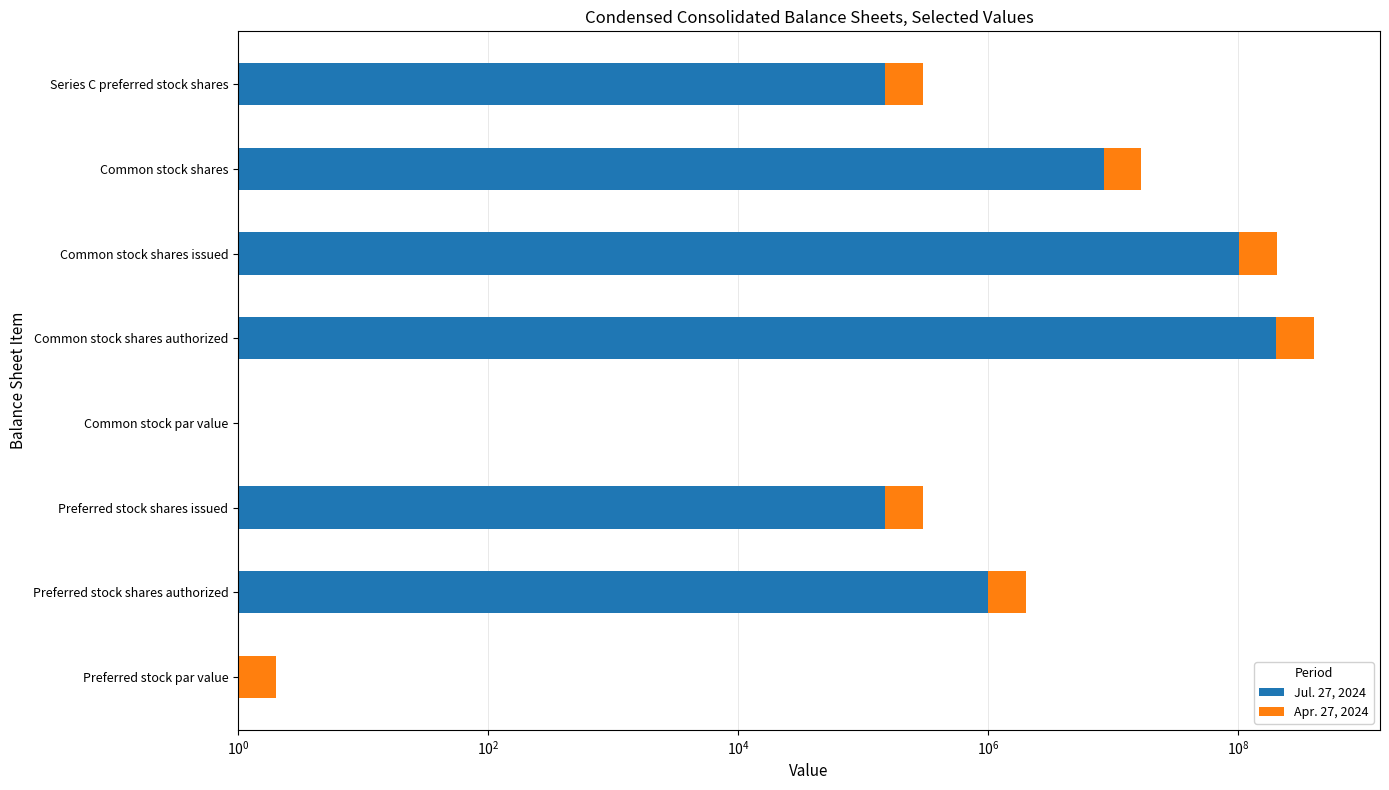

What is the average value of the Jul. 27, 2024 series?

38957433.9